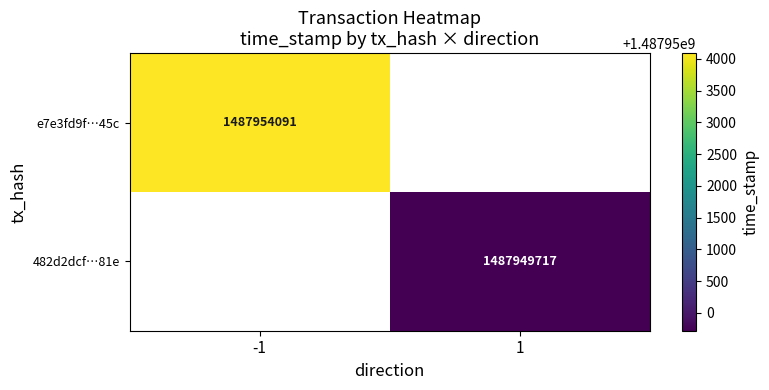

True or false: 482d2dcf…81e has a value of 493162872 at 1.

False